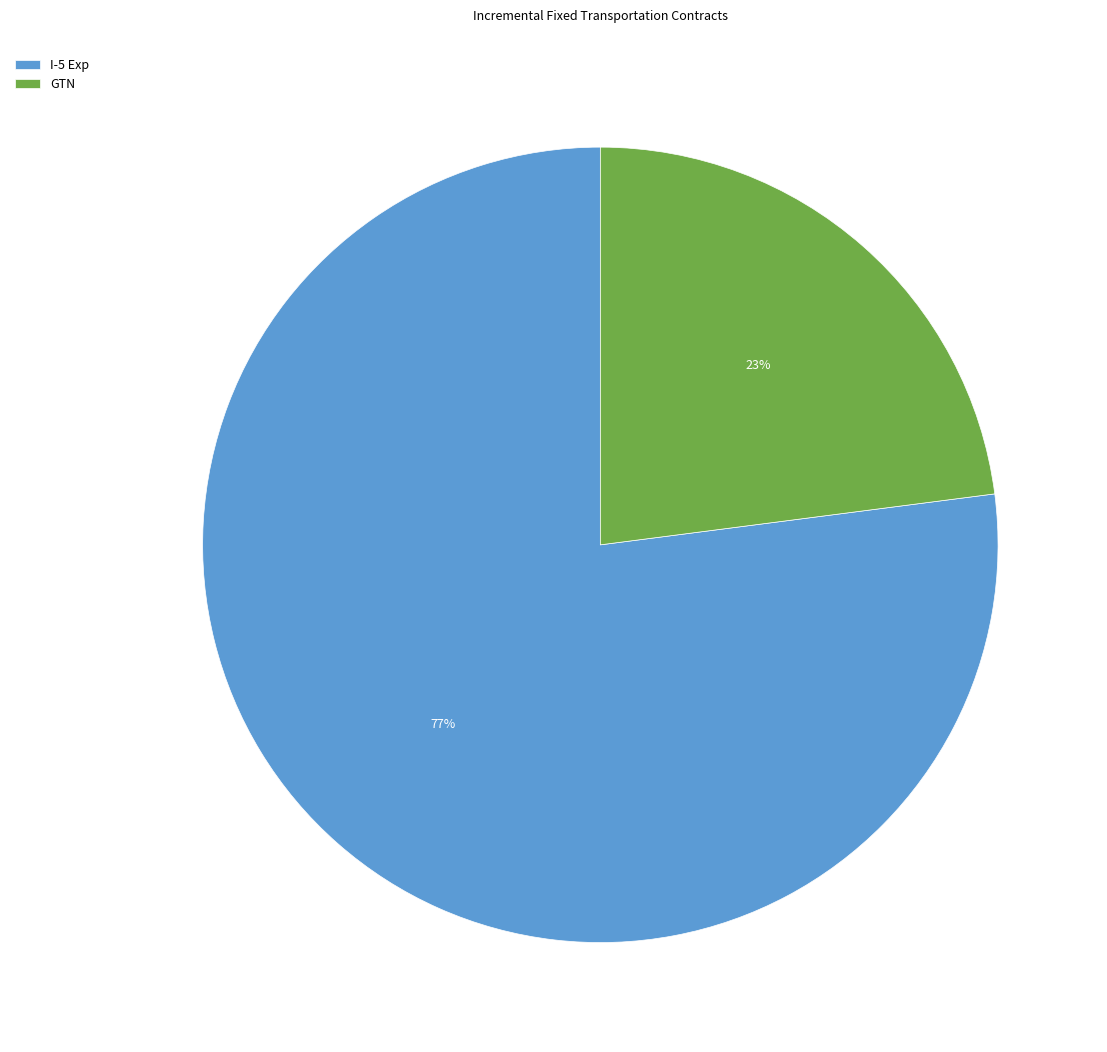

Does I-5 Exp account for over 50% of the chart?

Yes